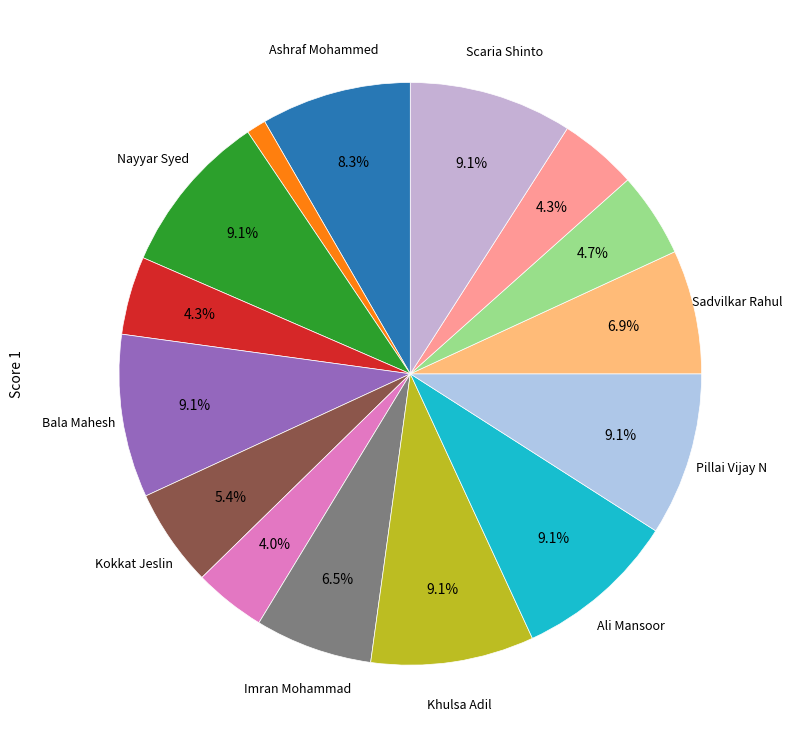

Is there a majority slice in this chart?

No